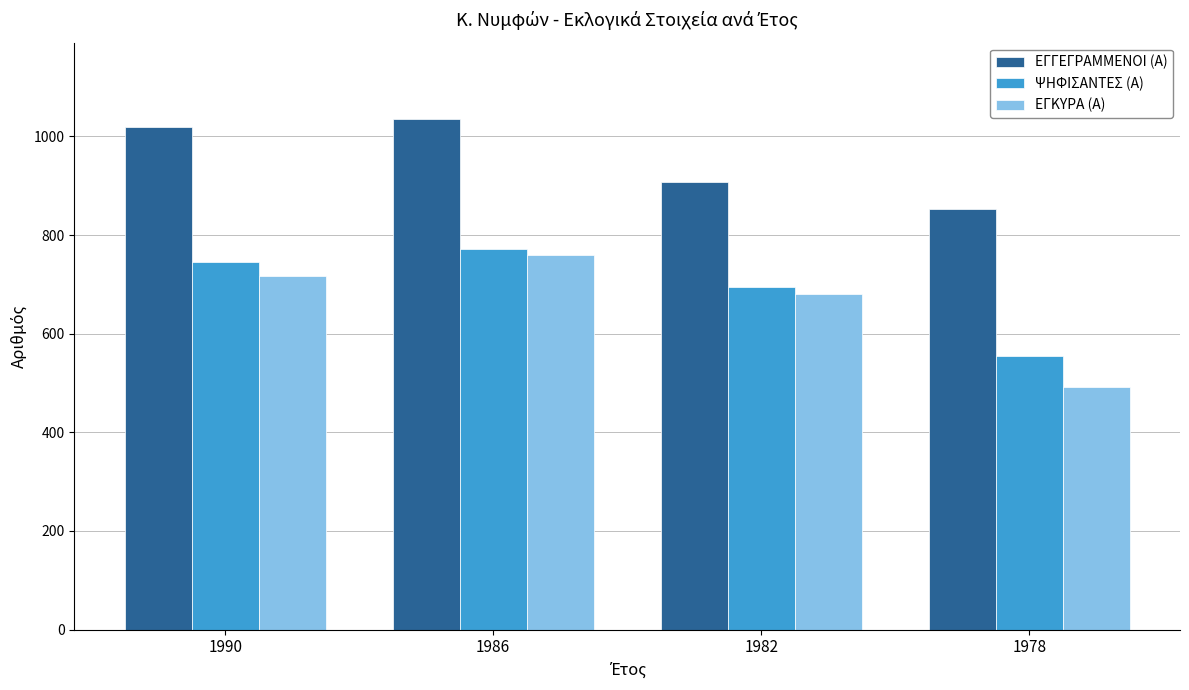

Which label corresponds to the largest value in the chart?

1986